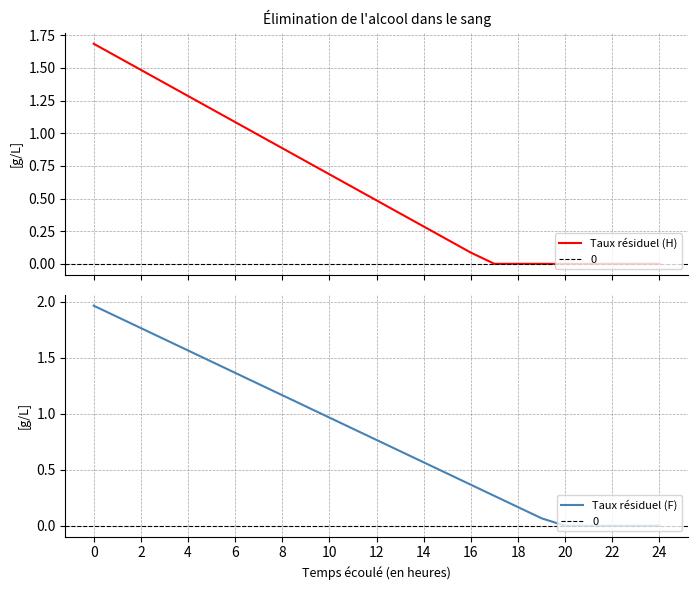

True or false: Taux résiduel (F) has a value of 0.1 at 18.

False